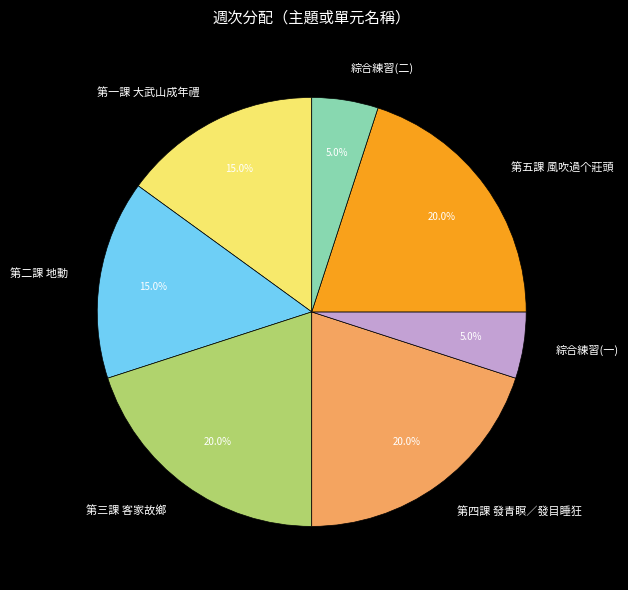

Is there any slice that represents more than half of the pie?

No